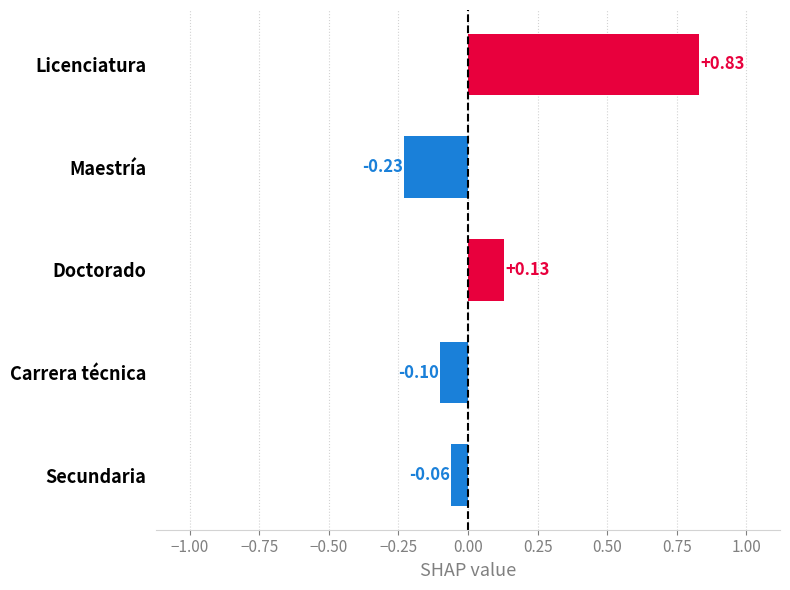

What is the label of the 2nd bar from the bottom?

Carrera técnica